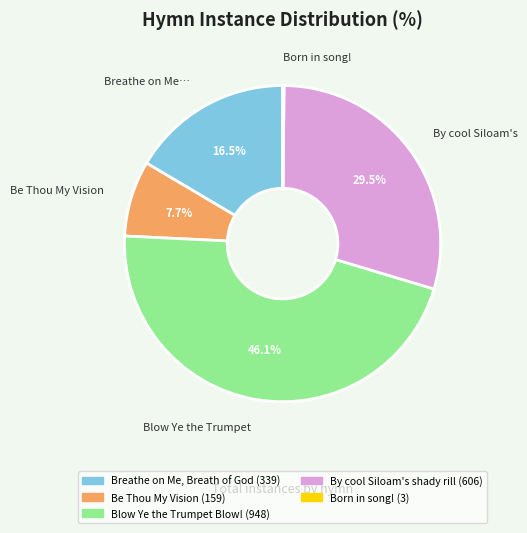

To the nearest percent, what is the difference between the largest and smallest slice percentages?

46%